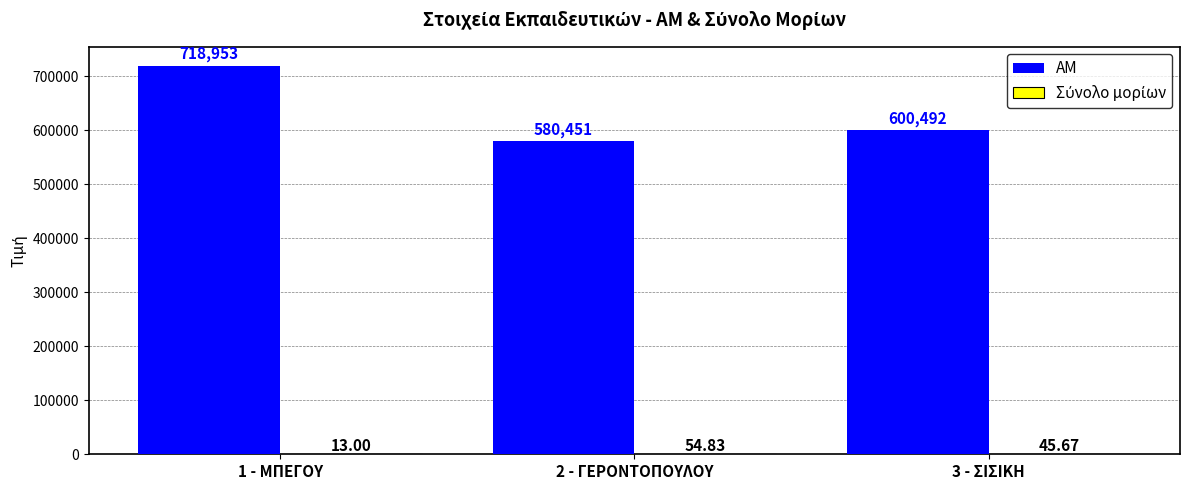

What is the sum of all ΑΜ values?

1899896.0